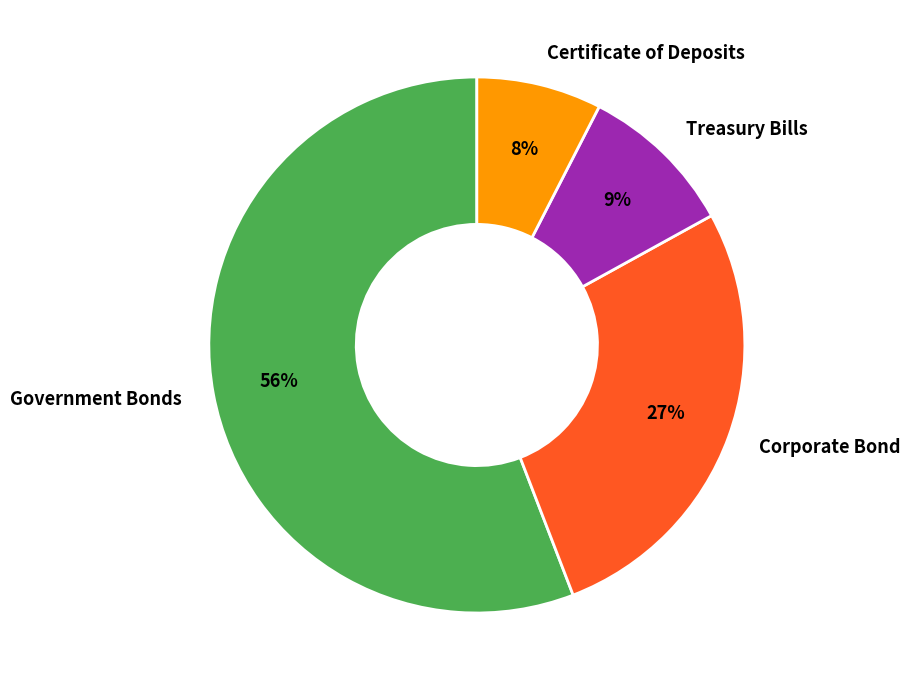

To the nearest percent, what percentage of the pie is Corporate Bond?

27%